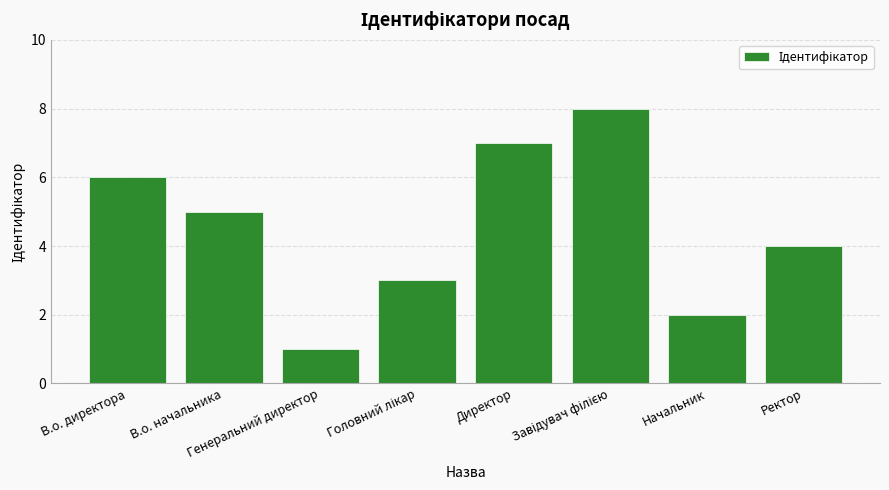

At which category does the chart reach its minimum across all series?

Генеральний директор